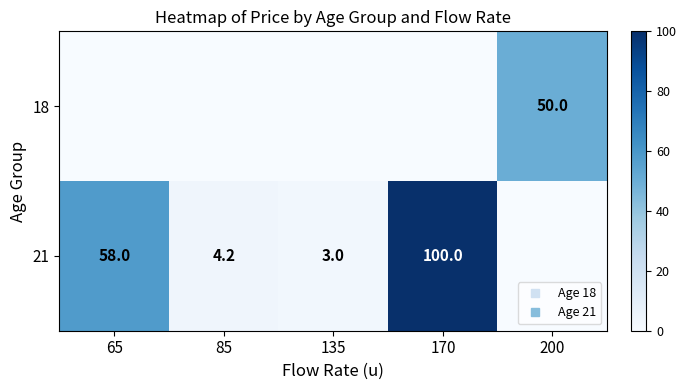

Is it true that 18 equals 31.2 at 65?

False